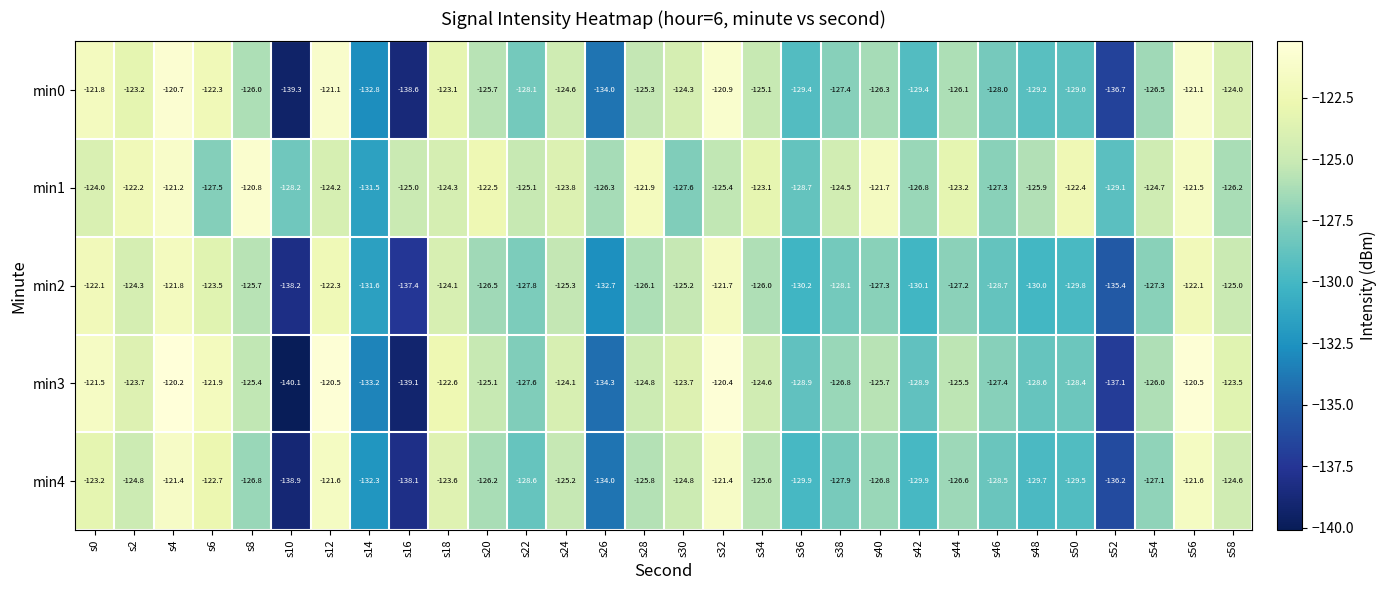

The min0 series shows -223.2 at s36. True or false?

False